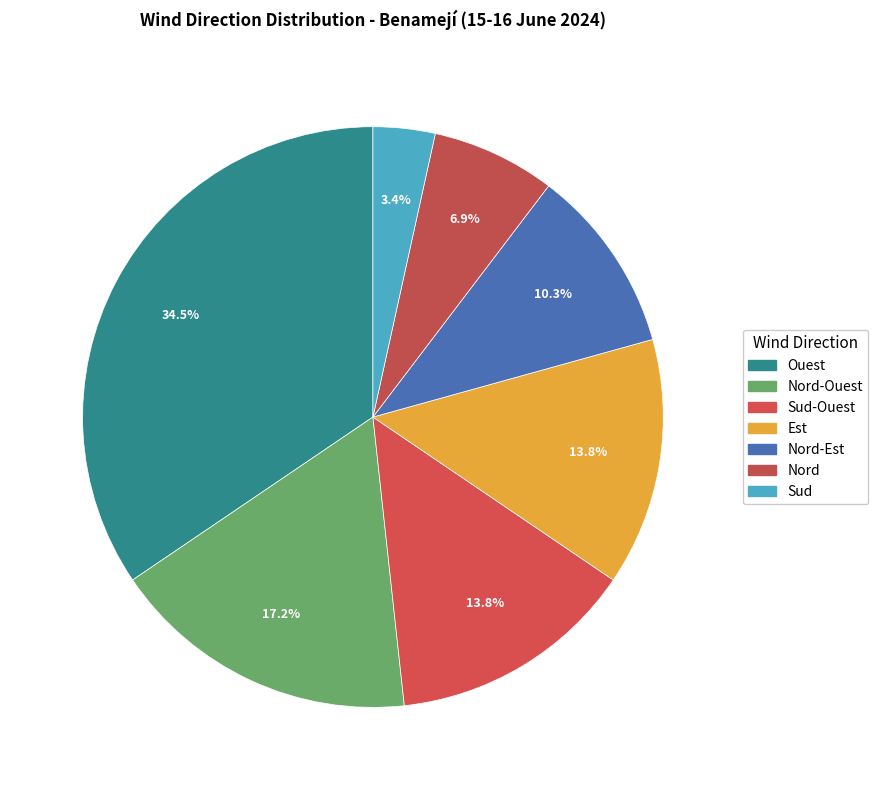

To the nearest percent, what is the combined percentage of Sud and Nord-Ouest?

21%